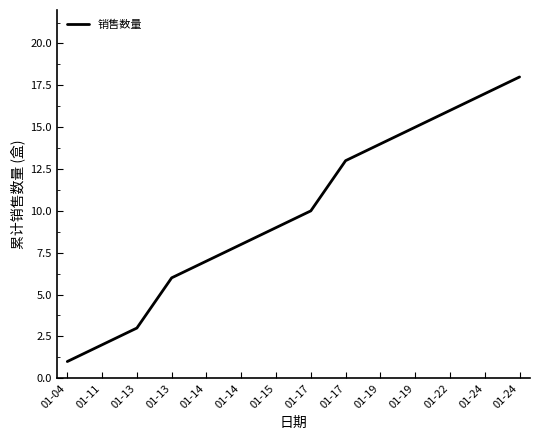

Does the chart have visible grid lines?

No